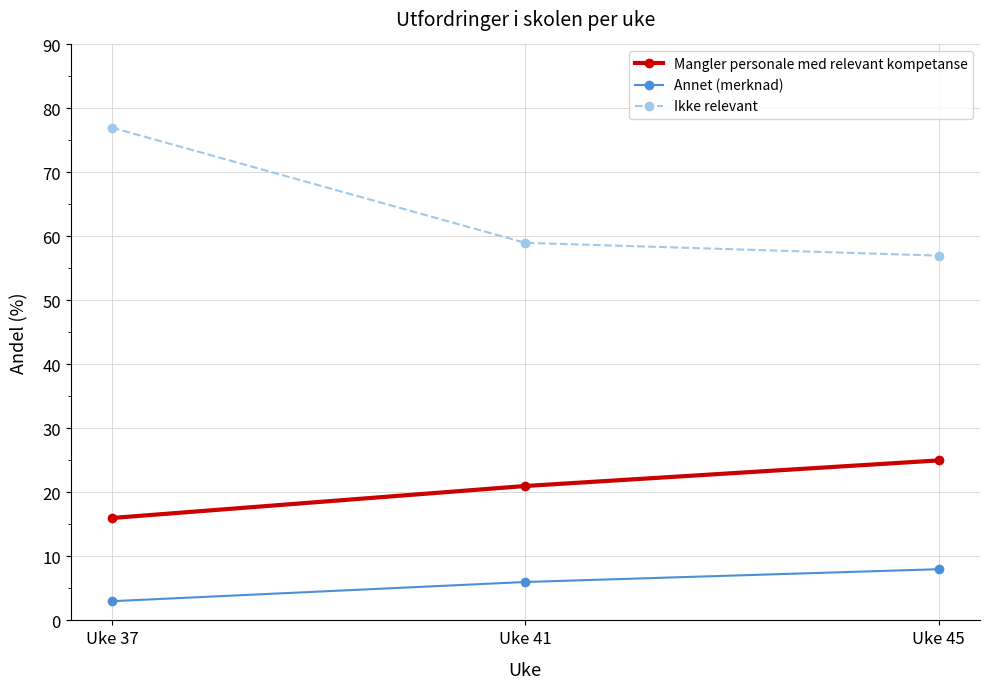

How many lines are shown in the chart?

3